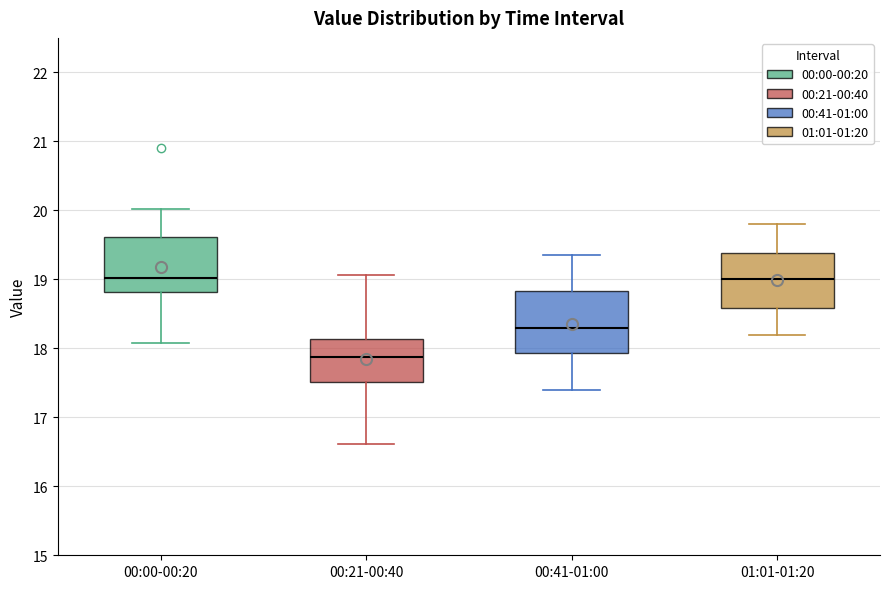

Reading left to right, read every box against the y-axis: the position of its median line, the range the box covers, and the ends of its whiskers. The values are not printed on the chart, so give them approximately, as read against the axis.

00:00-00:20: median 19.0, box 18.8 to 19.6, whiskers 18.1 to 20.0
00:21-00:40: median 17.9, box 17.5 to 18.1, whiskers 16.6 to 19.1
00:41-01:00: median 18.3, box 17.9 to 18.8, whiskers 17.4 to 19.4
01:01-01:20: median 19.0, box 18.6 to 19.4, whiskers 18.2 to 19.8